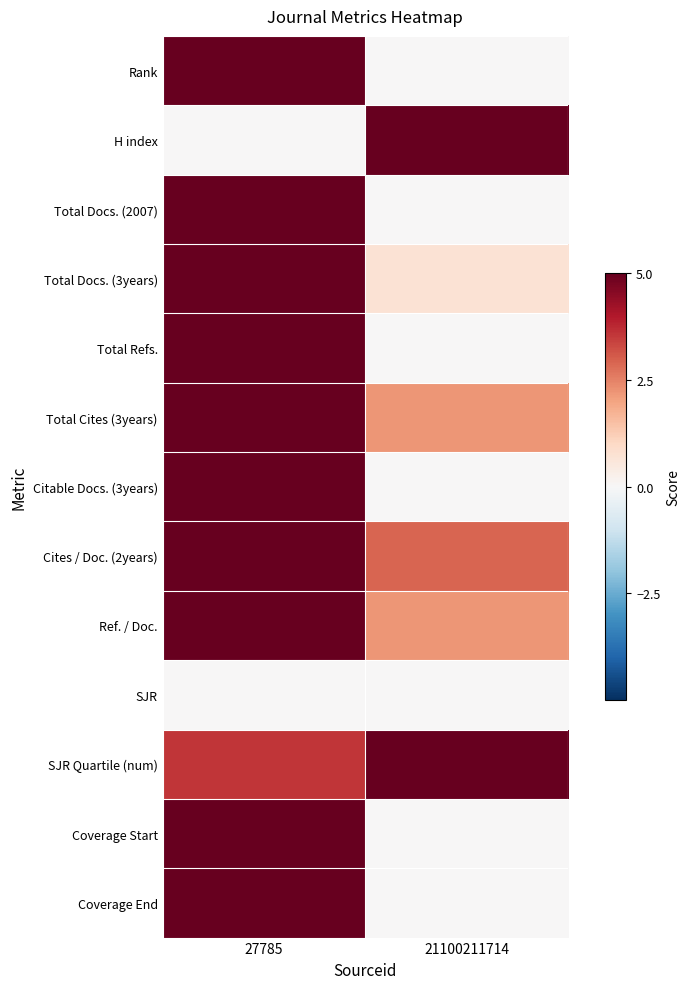

How many categories are shown in the chart?

2